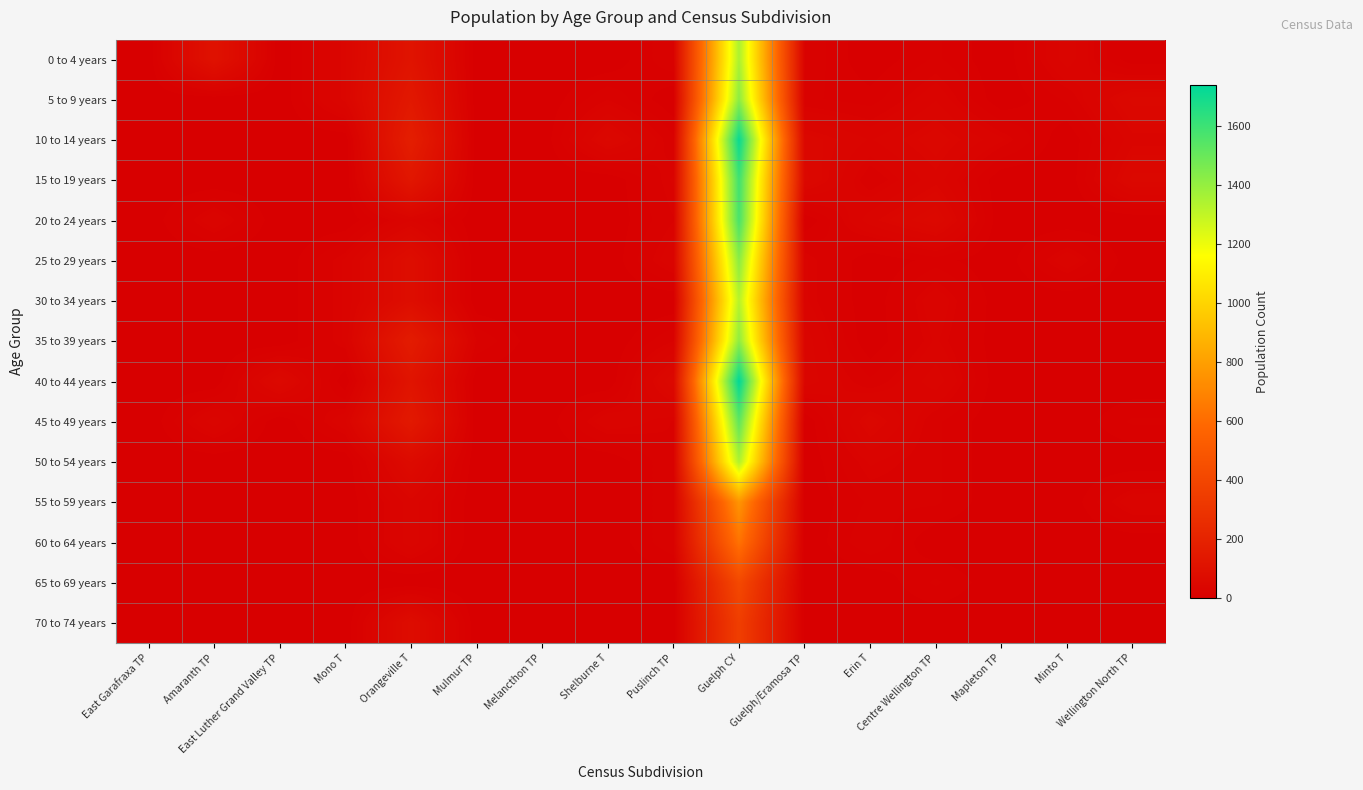

Reading left to right, what are all the values shown in this chart?

0 to 4 years: East Garafraxa TP=0	Amaranth TP=105	East Luther Grand Valley TP=0	Mono T=40	Orangeville T=115	Mulmur TP=0	Melancthon TP=0	Shelburne T=0	Puslinch TP=20	Guelph CY=1350	Guelph/Eramosa TP=20	Erin T=0	Centre Wellington TP=15	Mapleton TP=0	Minto T=35	Wellington North TP=0
5 to 9 years: East Garafraxa TP=0	Amaranth TP=0	East Luther Grand Valley TP=0	Mono T=40	Orangeville T=140	Mulmur TP=0	Melancthon TP=0	Shelburne T=20	Puslinch TP=0	Guelph CY=1420	Guelph/Eramosa TP=15	Erin T=10	Centre Wellington TP=30	Mapleton TP=0	Minto T=15	Wellington North TP=50
10 to 14 years: East Garafraxa TP=0	Amaranth TP=0	East Luther Grand Valley TP=0	Mono T=0	Orangeville T=175	Mulmur TP=0	Melancthon TP=0	Shelburne T=50	Puslinch TP=15	Guelph CY=1720	Guelph/Eramosa TP=45	Erin T=30	Centre Wellington TP=45	Mapleton TP=25	Minto T=0	Wellington North TP=35
15 to 19 years: East Garafraxa TP=0	Amaranth TP=0	East Luther Grand Valley TP=0	Mono T=0	Orangeville T=130	Mulmur TP=0	Melancthon TP=0	Shelburne T=0	Puslinch TP=25	Guelph CY=1595	Guelph/Eramosa TP=50	Erin T=15	Centre Wellington TP=35	Mapleton TP=0	Minto T=0	Wellington North TP=50
20 to 24 years: East Garafraxa TP=0	Amaranth TP=30	East Luther Grand Valley TP=0	Mono T=0	Orangeville T=30	Mulmur TP=0	Melancthon TP=0	Shelburne T=0	Puslinch TP=20	Guelph CY=1575	Guelph/Eramosa TP=0	Erin T=35	Centre Wellington TP=55	Mapleton TP=0	Minto T=0	Wellington North TP=0
25 to 29 years: East Garafraxa TP=0	Amaranth TP=0	East Luther Grand Valley TP=0	Mono T=25	Orangeville T=80	Mulmur TP=0	Melancthon TP=0	Shelburne T=0	Puslinch TP=30	Guelph CY=1425	Guelph/Eramosa TP=25	Erin T=0	Centre Wellington TP=10	Mapleton TP=0	Minto T=30	Wellington North TP=0
30 to 34 years: East Garafraxa TP=0	Amaranth TP=0	East Luther Grand Valley TP=0	Mono T=25	Orangeville T=80	Mulmur TP=0	Melancthon TP=0	Shelburne T=0	Puslinch TP=0	Guelph CY=1325	Guelph/Eramosa TP=25	Erin T=0	Centre Wellington TP=30	Mapleton TP=0	Minto T=0	Wellington North TP=0
35 to 39 years: East Garafraxa TP=0	Amaranth TP=0	East Luther Grand Valley TP=0	Mono T=25	Orangeville T=160	Mulmur TP=20	Melancthon TP=0	Shelburne T=0	Puslinch TP=20	Guelph CY=1415	Guelph/Eramosa TP=35	Erin T=0	Centre Wellington TP=25	Mapleton TP=0	Minto T=0	Wellington North TP=0
40 to 44 years: East Garafraxa TP=0	Amaranth TP=0	East Luther Grand Valley TP=55	Mono T=0	Orangeville T=115	Mulmur TP=0	Melancthon TP=0	Shelburne T=0	Puslinch TP=55	Guelph CY=1740	Guelph/Eramosa TP=35	Erin T=15	Centre Wellington TP=35	Mapleton TP=0	Minto T=0	Wellington North TP=0
45 to 49 years: East Garafraxa TP=0	Amaranth TP=35	East Luther Grand Valley TP=0	Mono T=30	Orangeville T=145	Mulmur TP=0	Melancthon TP=0	Shelburne T=30	Puslinch TP=20	Guelph CY=1525	Guelph/Eramosa TP=0	Erin T=45	Centre Wellington TP=15	Mapleton TP=0	Minto T=0	Wellington North TP=15
50 to 54 years: East Garafraxa TP=0	Amaranth TP=0	East Luther Grand Valley TP=0	Mono T=0	Orangeville T=65	Mulmur TP=0	Melancthon TP=0	Shelburne T=0	Puslinch TP=20	Guelph CY=1345	Guelph/Eramosa TP=0	Erin T=25	Centre Wellington TP=15	Mapleton TP=0	Minto T=0	Wellington North TP=0
55 to 59 years: East Garafraxa TP=0	Amaranth TP=0	East Luther Grand Valley TP=0	Mono T=0	Orangeville T=35	Mulmur TP=0	Melancthon TP=0	Shelburne T=0	Puslinch TP=20	Guelph CY=760	Guelph/Eramosa TP=0	Erin T=15	Centre Wellington TP=15	Mapleton TP=0	Minto T=0	Wellington North TP=30
60 to 64 years: East Garafraxa TP=0	Amaranth TP=0	East Luther Grand Valley TP=0	Mono T=0	Orangeville T=35	Mulmur TP=0	Melancthon TP=0	Shelburne T=0	Puslinch TP=20	Guelph CY=630	Guelph/Eramosa TP=0	Erin T=20	Centre Wellington TP=0	Mapleton TP=0	Minto T=0	Wellington North TP=0
65 to 69 years: East Garafraxa TP=0	Amaranth TP=0	East Luther Grand Valley TP=0	Mono T=0	Orangeville T=0	Mulmur TP=0	Melancthon TP=0	Shelburne T=0	Puslinch TP=0	Guelph CY=415	Guelph/Eramosa TP=0	Erin T=0	Centre Wellington TP=15	Mapleton TP=0	Minto T=0	Wellington North TP=0
70 to 74 years: East Garafraxa TP=0	Amaranth TP=0	East Luther Grand Valley TP=0	Mono T=0	Orangeville T=75	Mulmur TP=0	Melancthon TP=0	Shelburne T=0	Puslinch TP=0	Guelph CY=355	Guelph/Eramosa TP=0	Erin T=0	Centre Wellington TP=0	Mapleton TP=0	Minto T=0	Wellington North TP=0